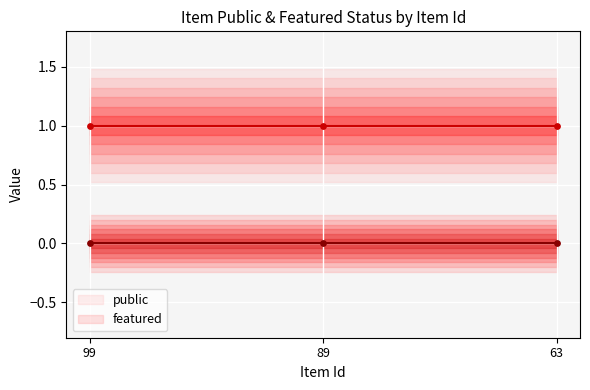

Which series reaches the minimum Y coordinate?

featured